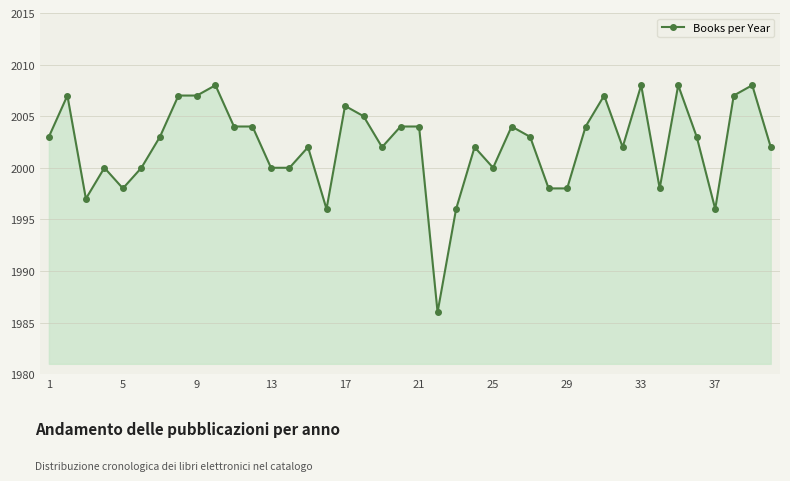

Reading right to left, what are all the values shown in this chart?

2002	2008	2007	1996	2003	2008	1998	2008	2002	2007	2004	1998	1998	2003	2004	2000	2002	1996	1986	2004	2004	2002	2005	2006	1996	2002	2000	2000	2004	2004	2008	2007	2007	2003	2000	1998	2000	1997	2007	2003